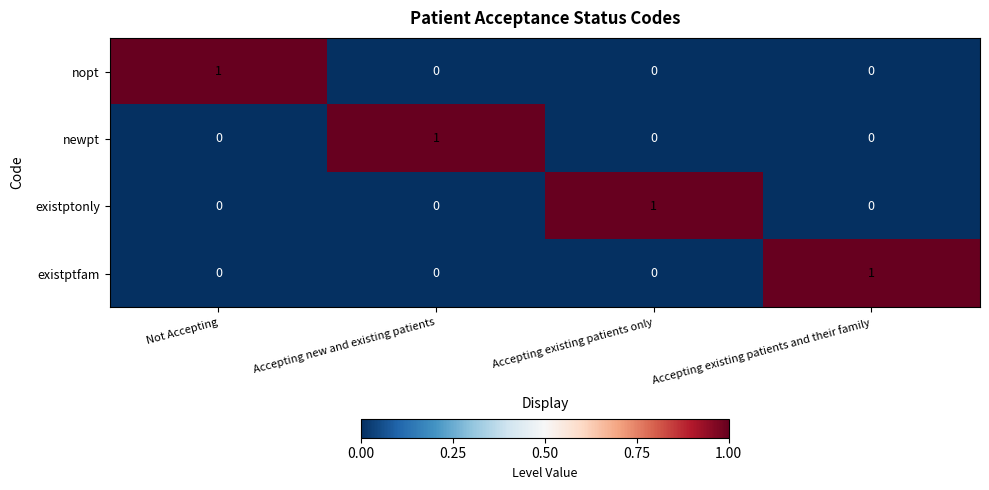

Which category has the highest value in the newpt series?

Accepting new and existing patients